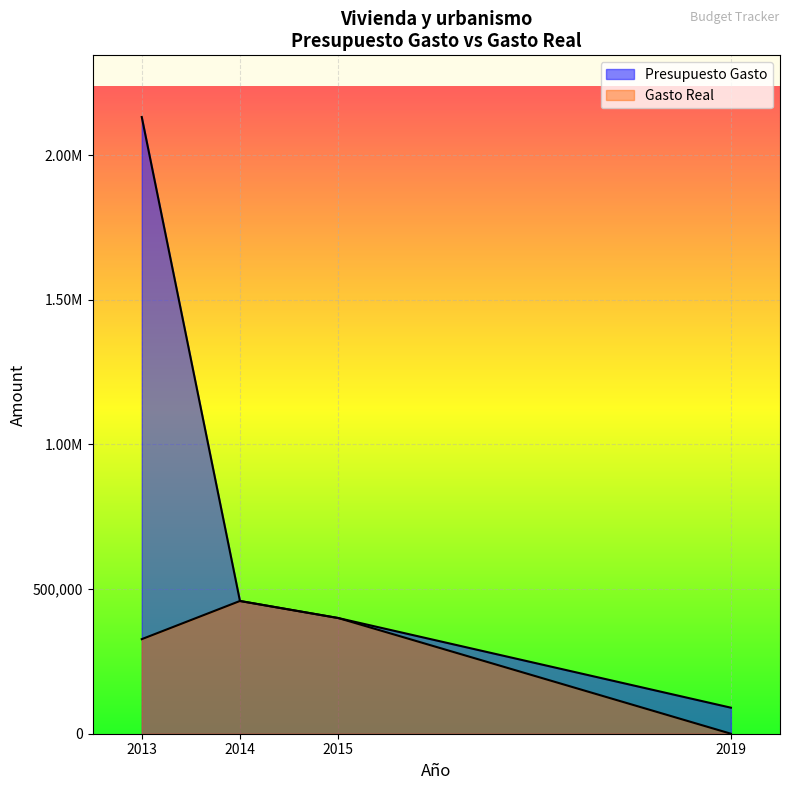

At how many categories does at least one series exceed 401501?

2